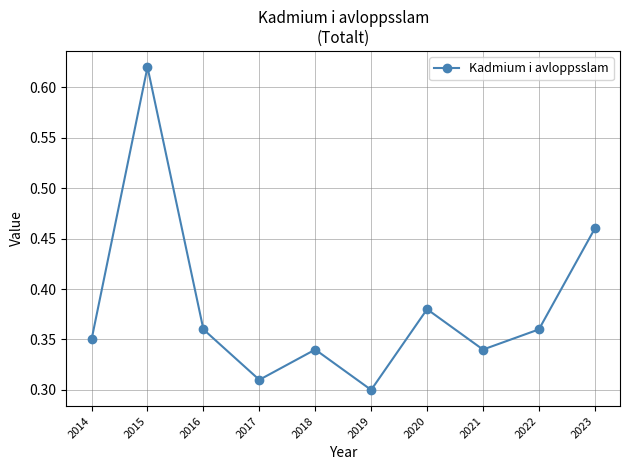

The value at 2017 is 0.3. True or false?

True